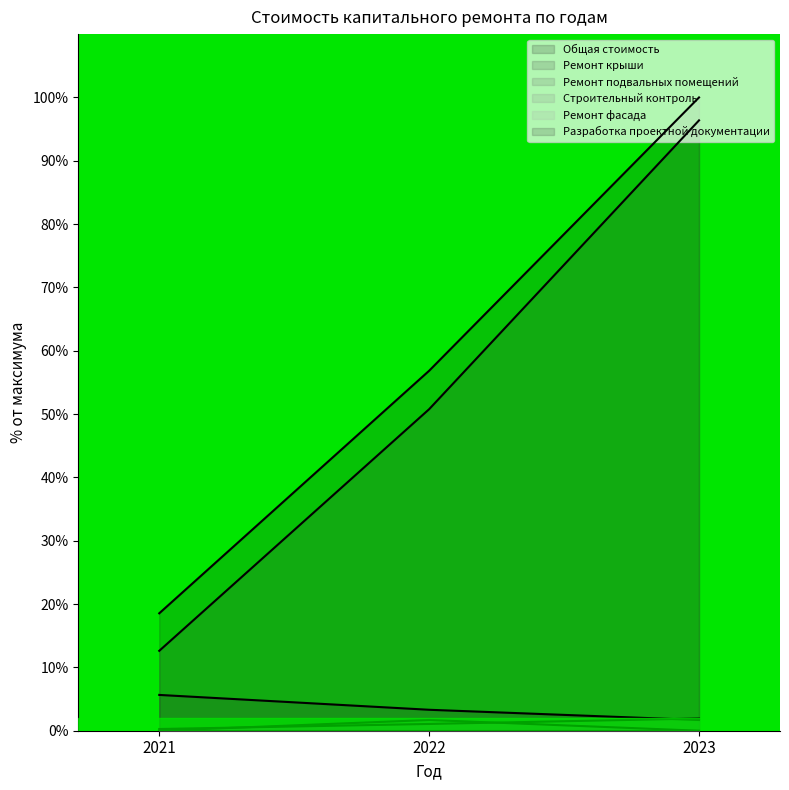

Rank the categories by Ремонт крыши value from highest to lowest.

2023, 2022, 2021